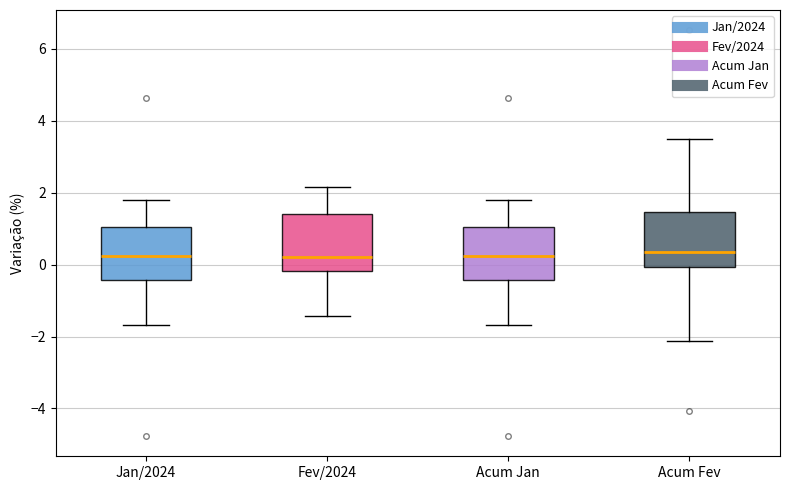

Where is the upper edge of the box for Acum Jan on the y-axis? The values are not printed on the chart, so give them approximately, as read against the axis.

1.0